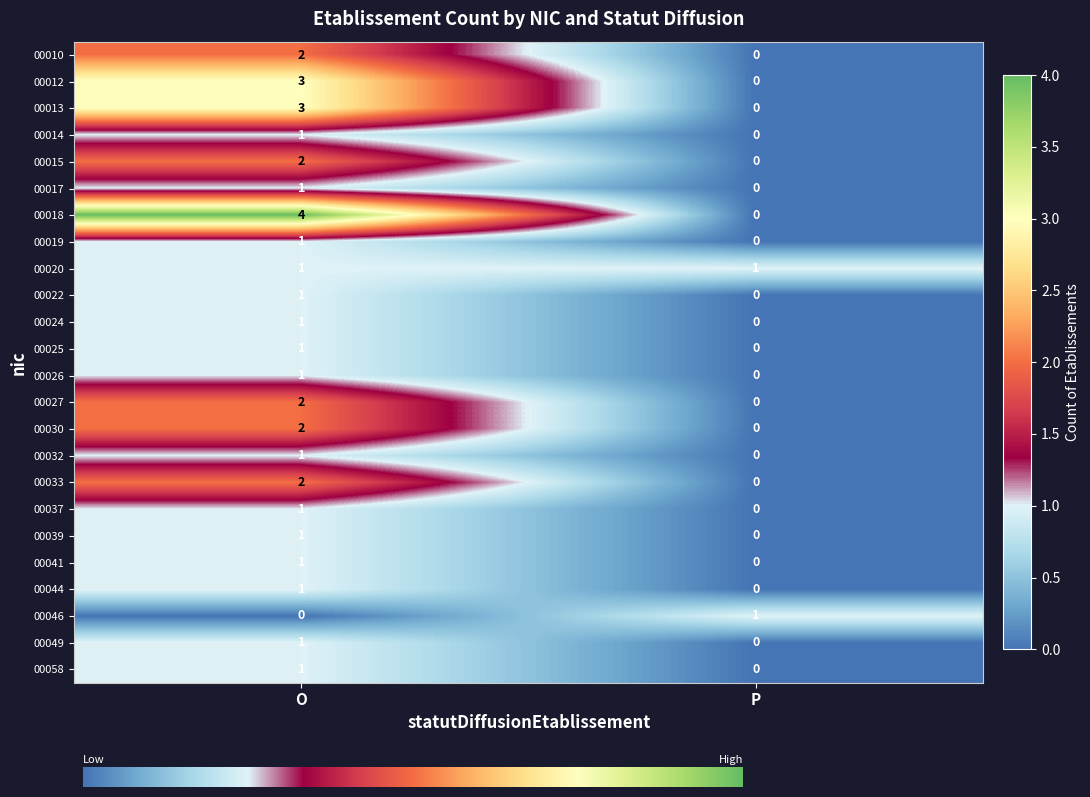

Reading left to right, transcribe all the data shown in this chart.

00010: 2	0
00012: 3	0
00013: 3	0
00014: 1	0
00015: 2	0
00017: 1	0
00018: 4	0
00019: 1	0
00020: 1	1
00022: 1	0
00024: 1	0
00025: 1	0
00026: 1	0
00027: 2	0
00030: 2	0
00032: 1	0
00033: 2	0
00037: 1	0
00039: 1	0
00041: 1	0
00044: 1	0
00046: 0	1
00049: 1	0
00058: 1	0